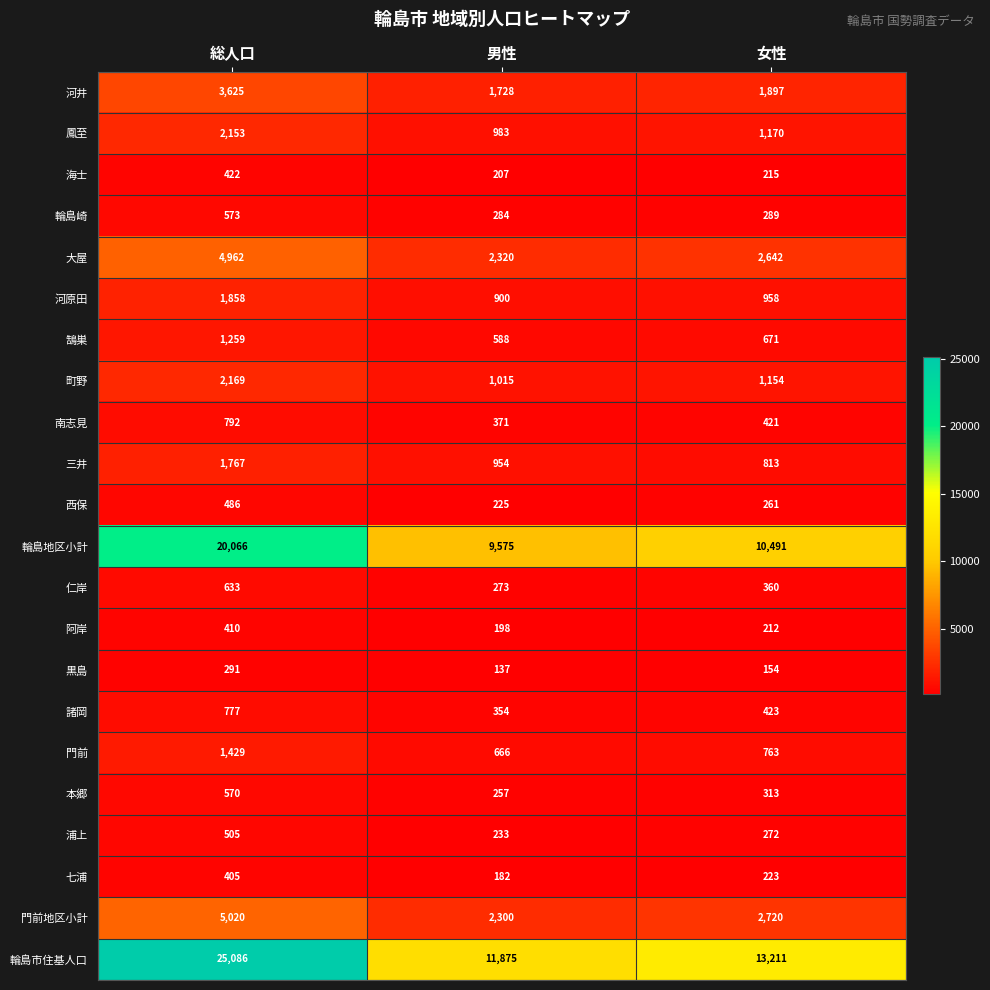

How many series are shown in this chart?

22